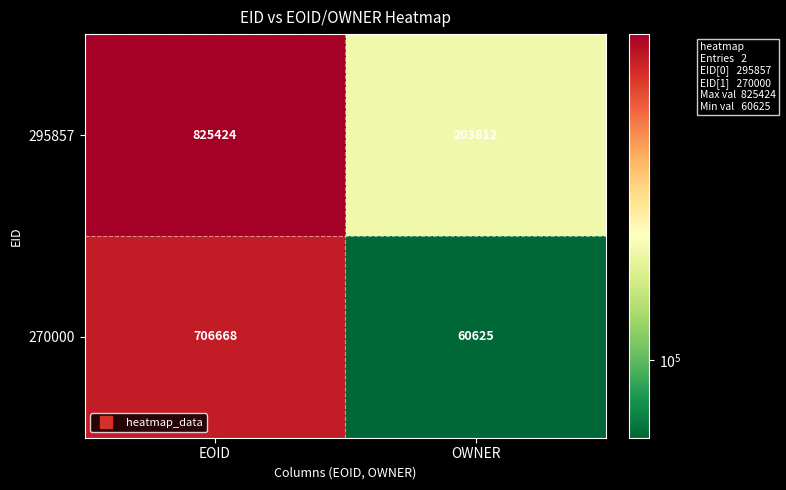

What is the approximate value of 270000 at EOID, to the nearest 100?

706700